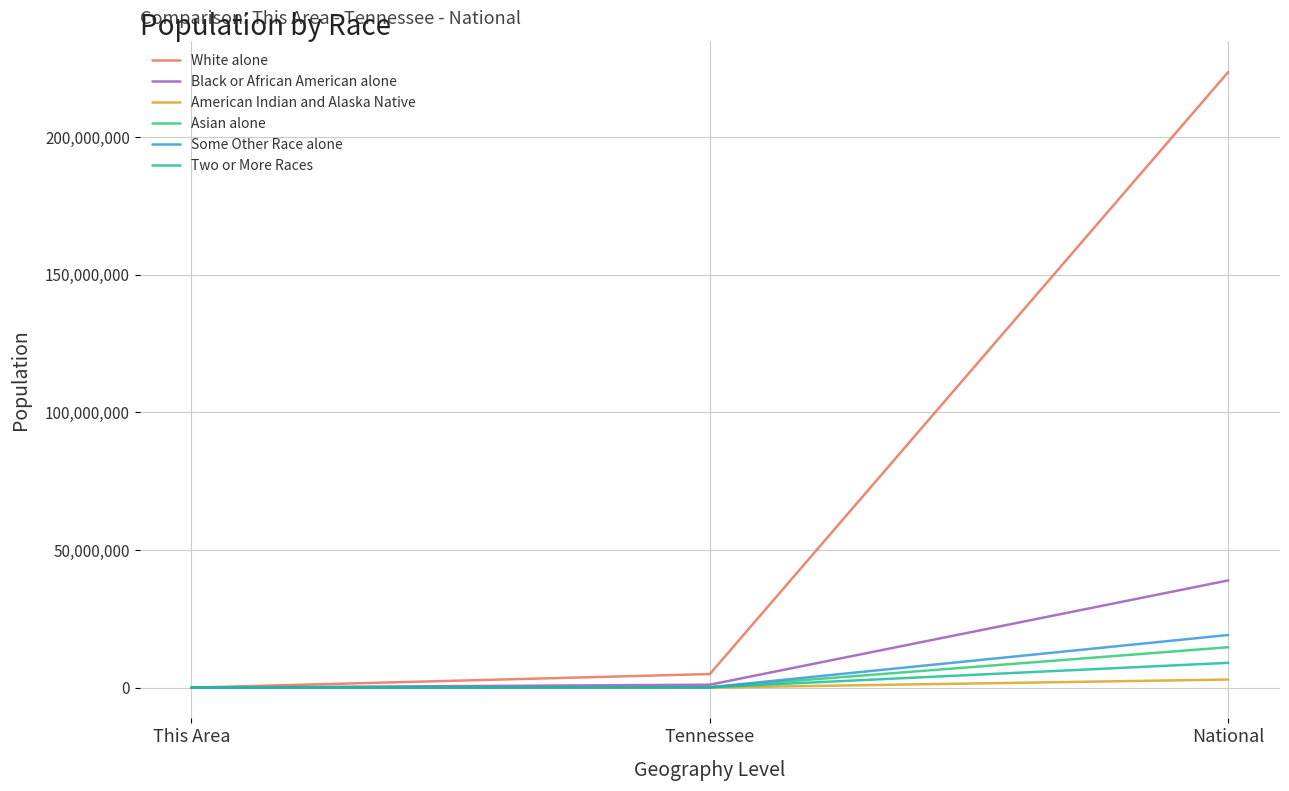

Which series has the largest total across all categories?

White alone